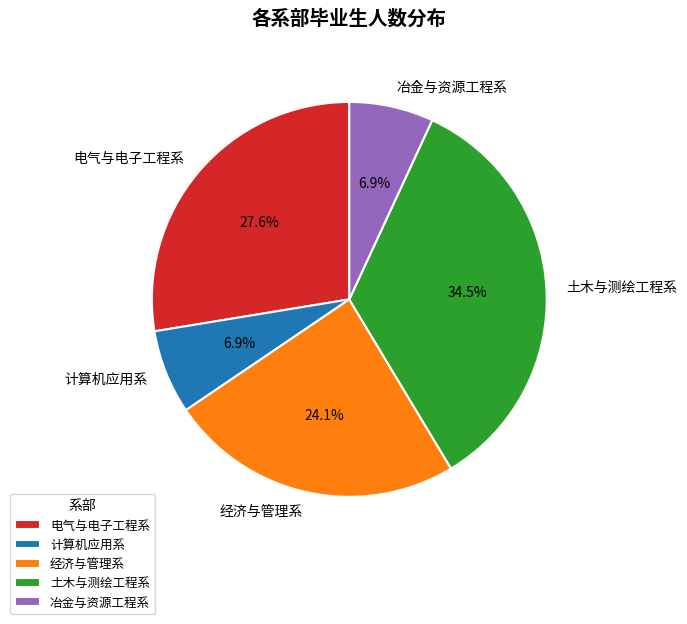

To the nearest percent, what portion does 计算机应用系 represent?

7%